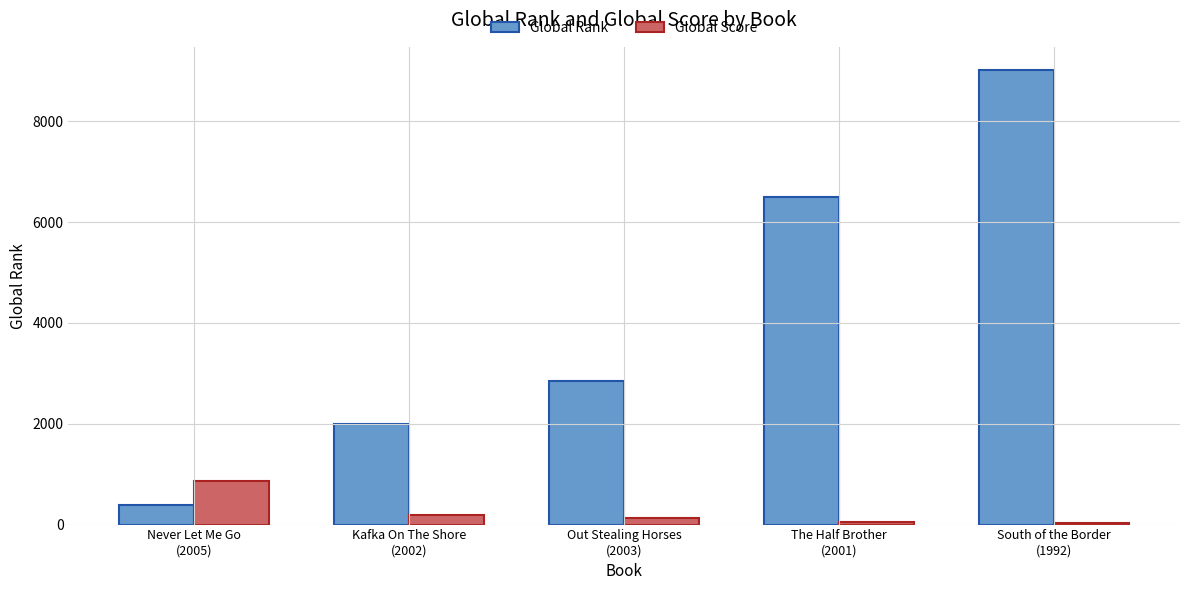

What are all the series names shown in the legend?

Global Rank, Global Score